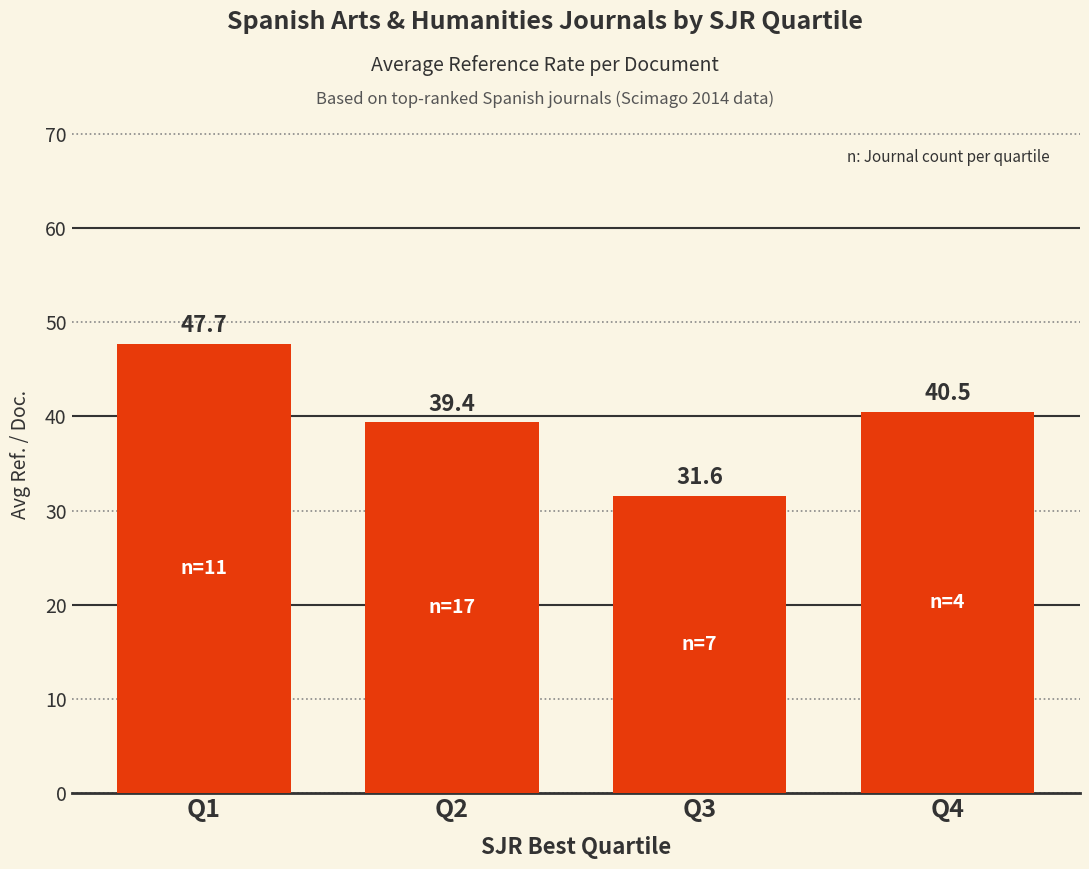

Does the chart contain any negative values?

No